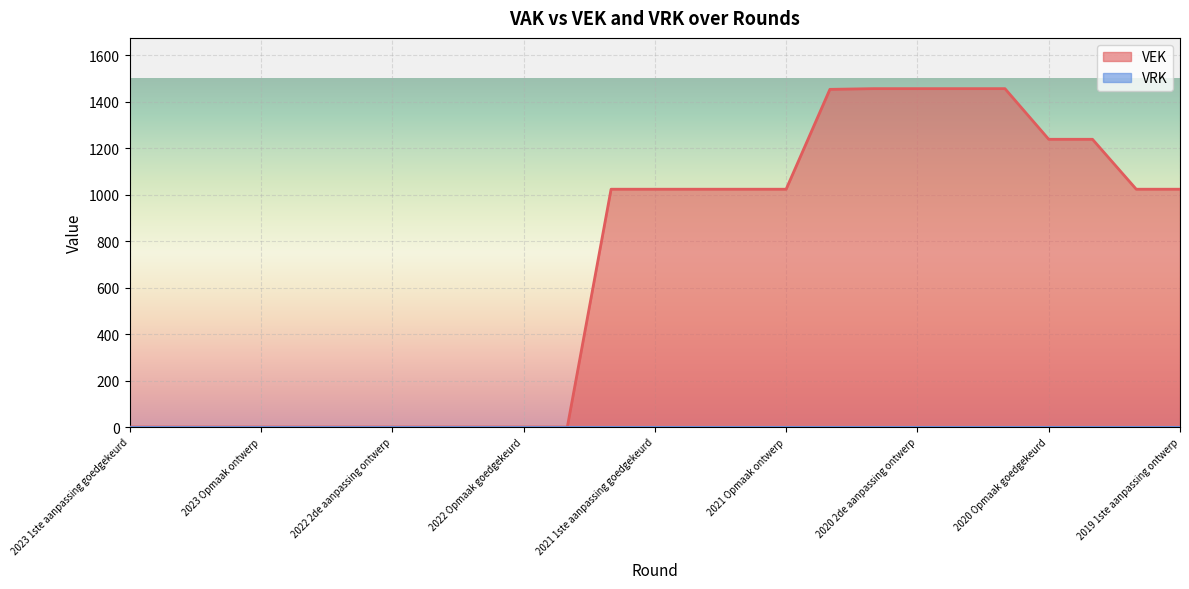

How many values exceed 1024?

7